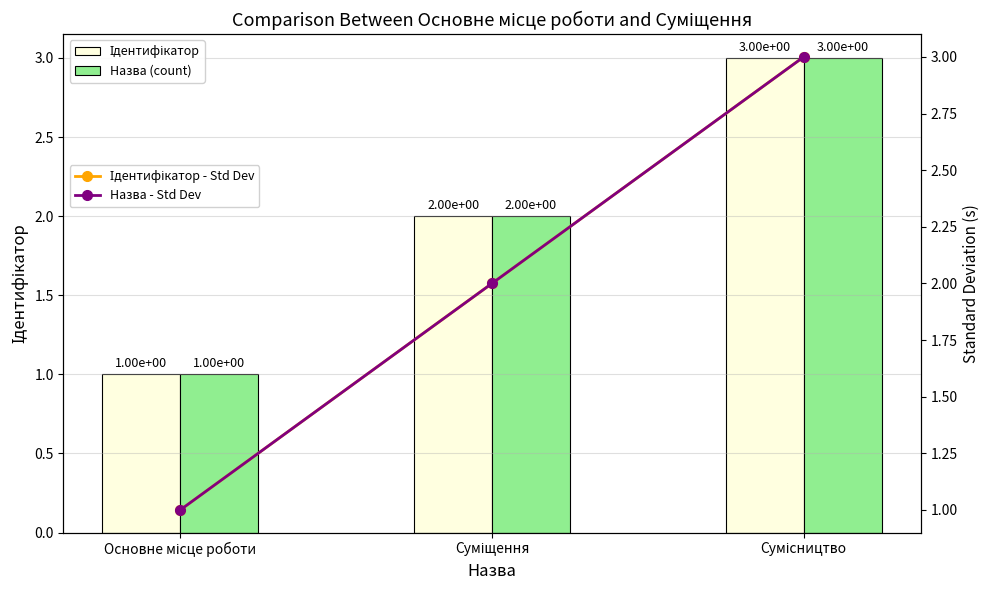

What is the difference between the Назва - Std Dev values at Сумісництво and Основне місце роботи?

2